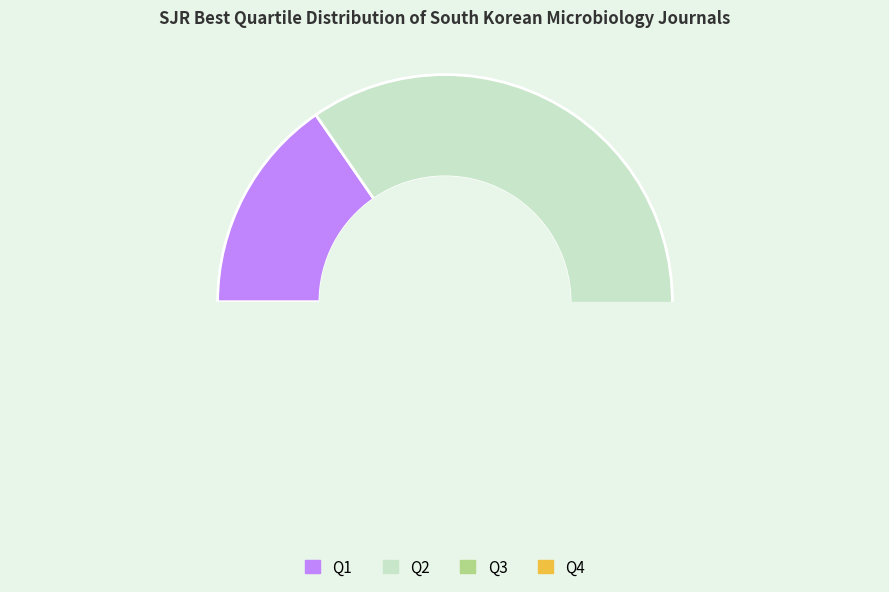

Which category has the smallest portion of the pie?

Q1